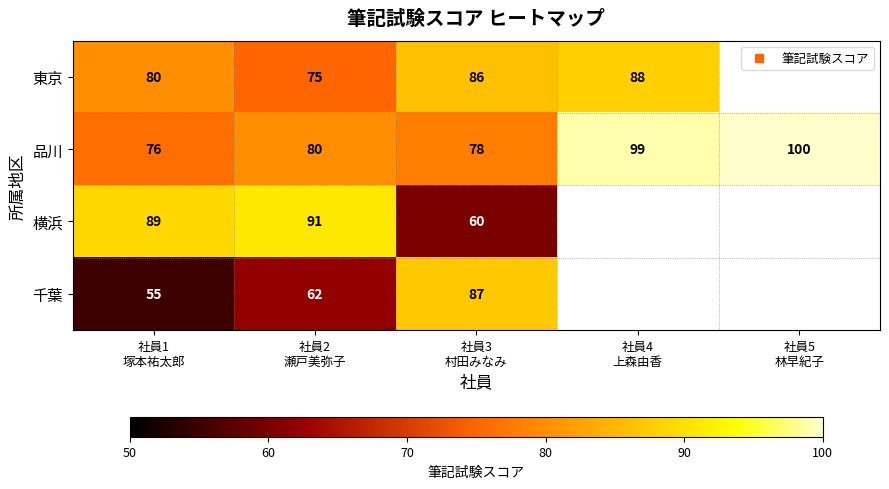

Count the number of categories in the chart.

5